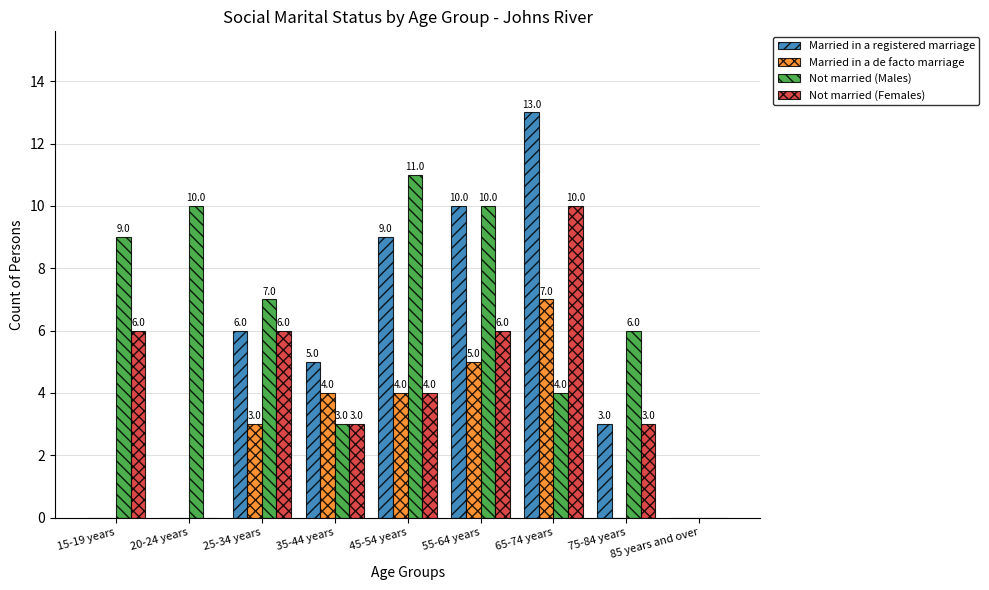

How many groups of bars are there?

9